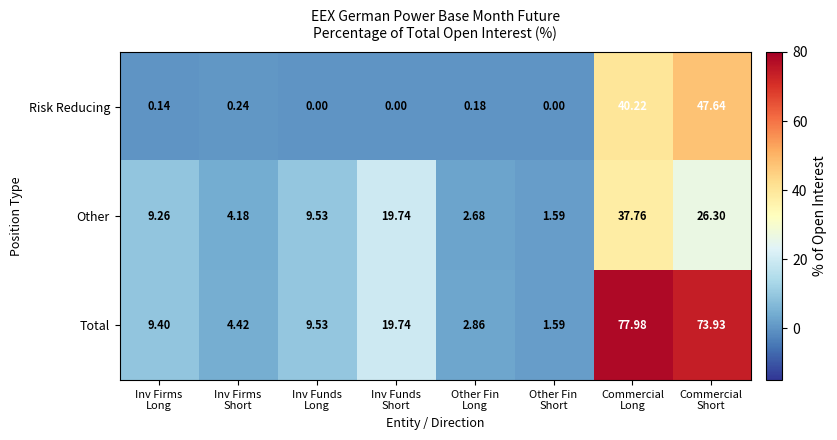

Which series has the largest range (max minus min)?

Total